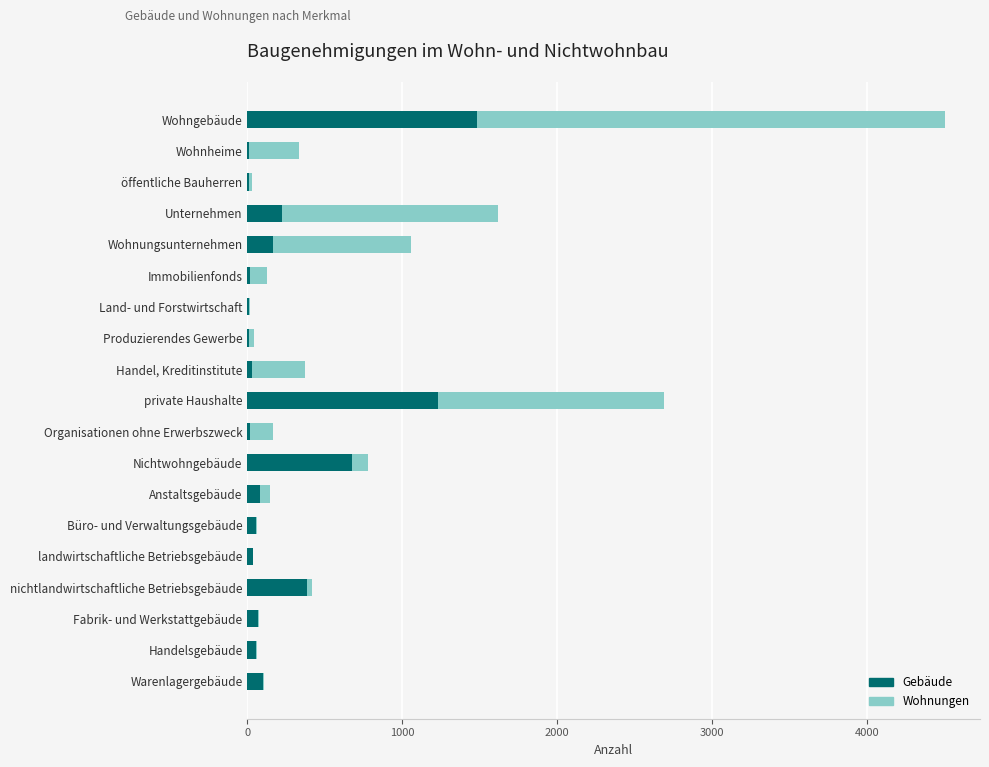

What is the total value across all series at Wohngebäude?

4502